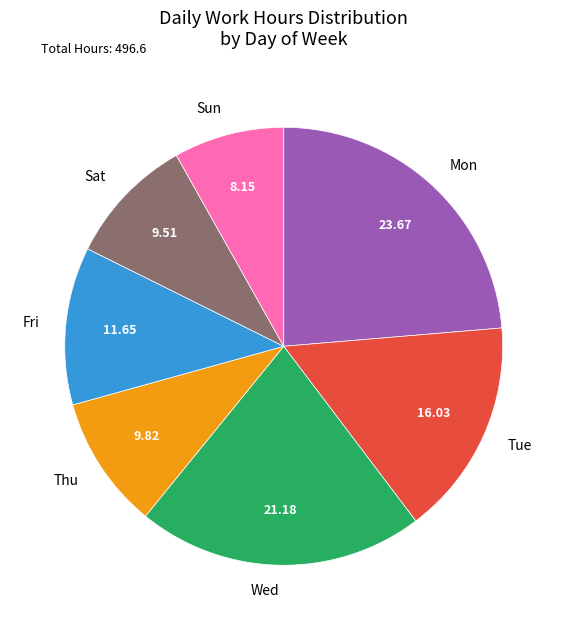

Which slice is the smallest?

Sun